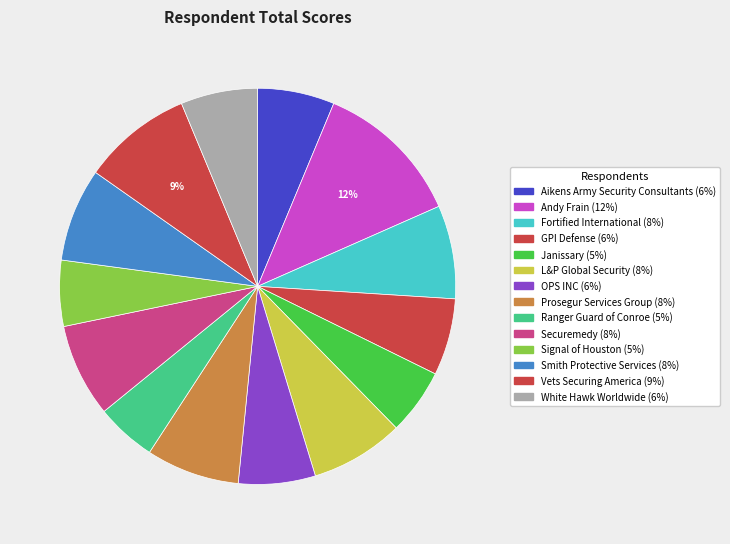

To the nearest percent, what percentage of the pie is Vets Securing America?

9%